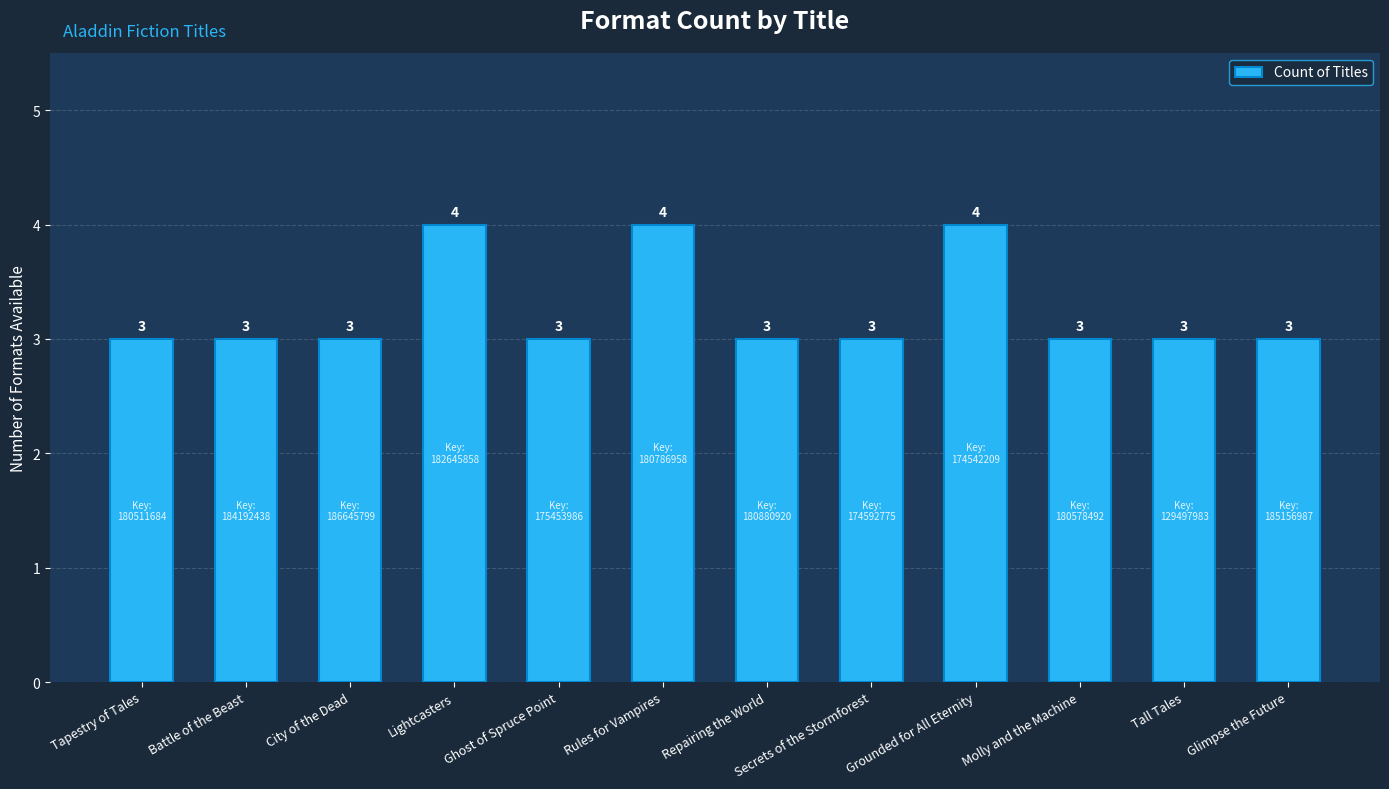

What is the smallest value displayed?

3